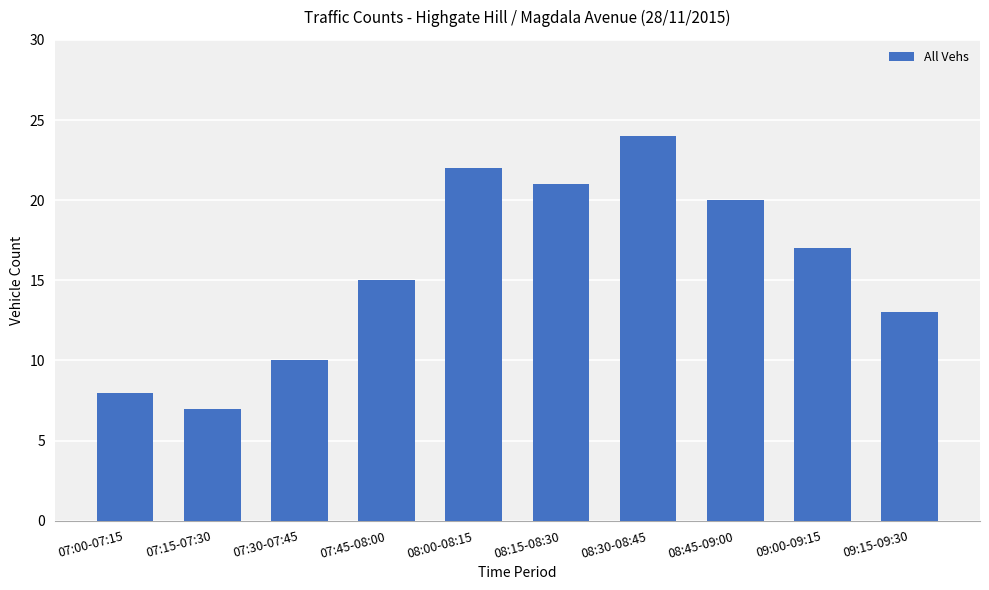

Rank the categories by value from lowest to highest.

07:15-07:30, 07:00-07:15, 07:30-07:45, 09:15-09:30, 07:45-08:00, 09:00-09:15, 08:45-09:00, 08:15-08:30, 08:00-08:15, 08:30-08:45